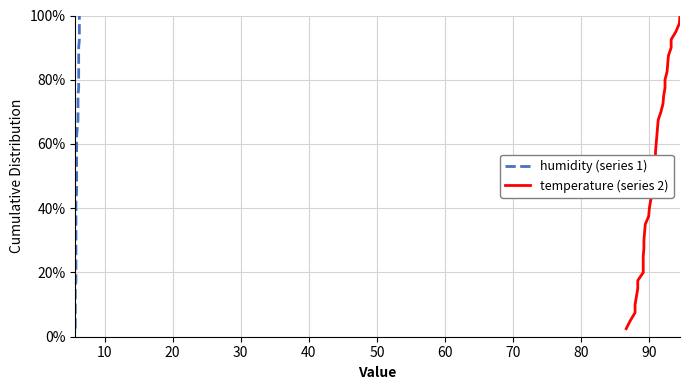

How many series are shown in this chart?

2